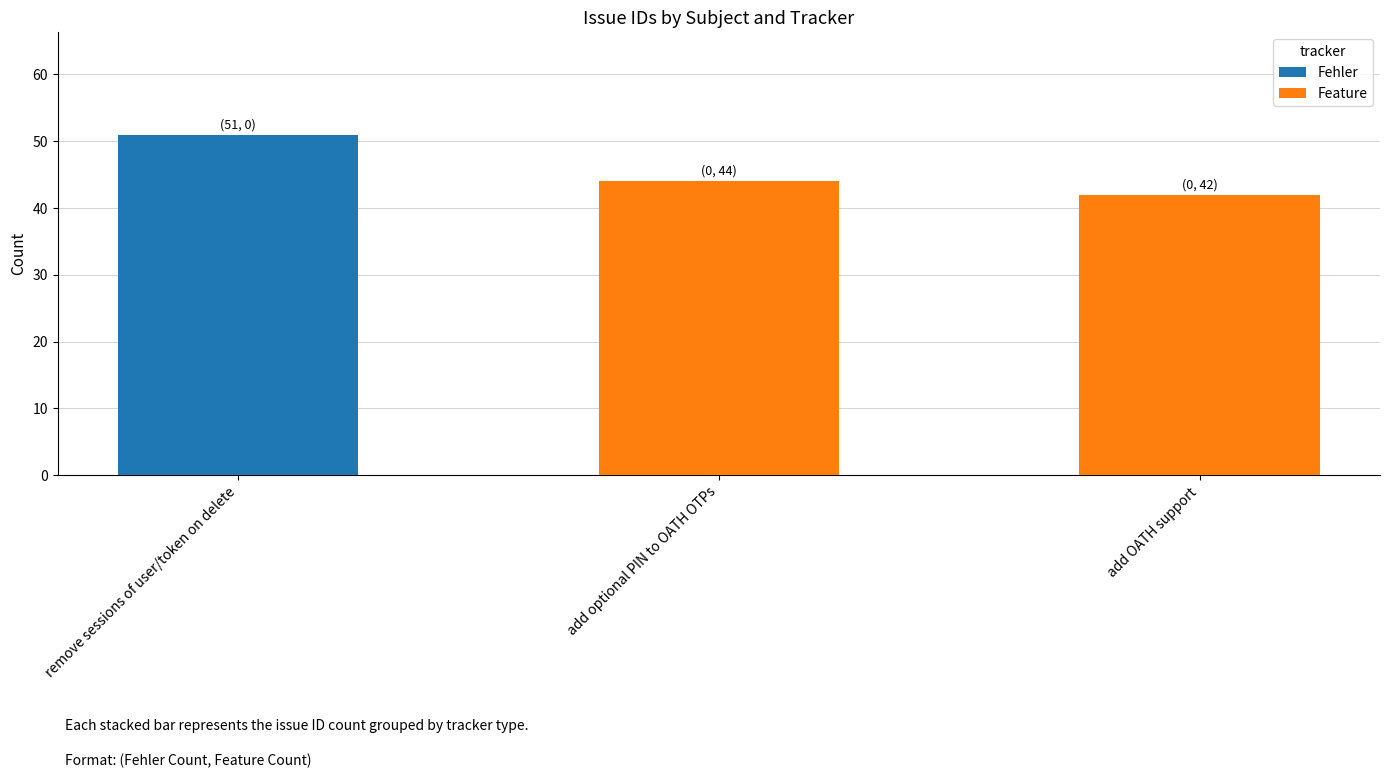

What is the total value across all series at add OATH support?

42